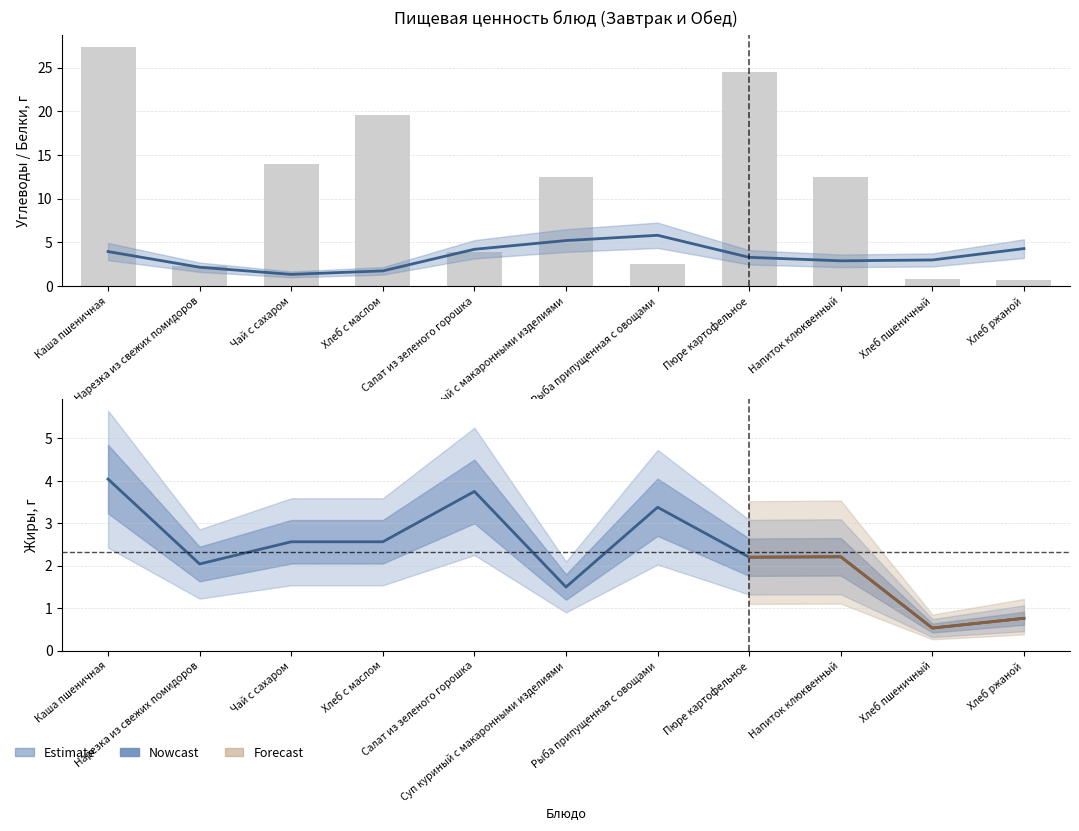

Is the value of Углеводы at Каша пшеничная greater than the value of Жиры at Напиток клюквенный?

Yes